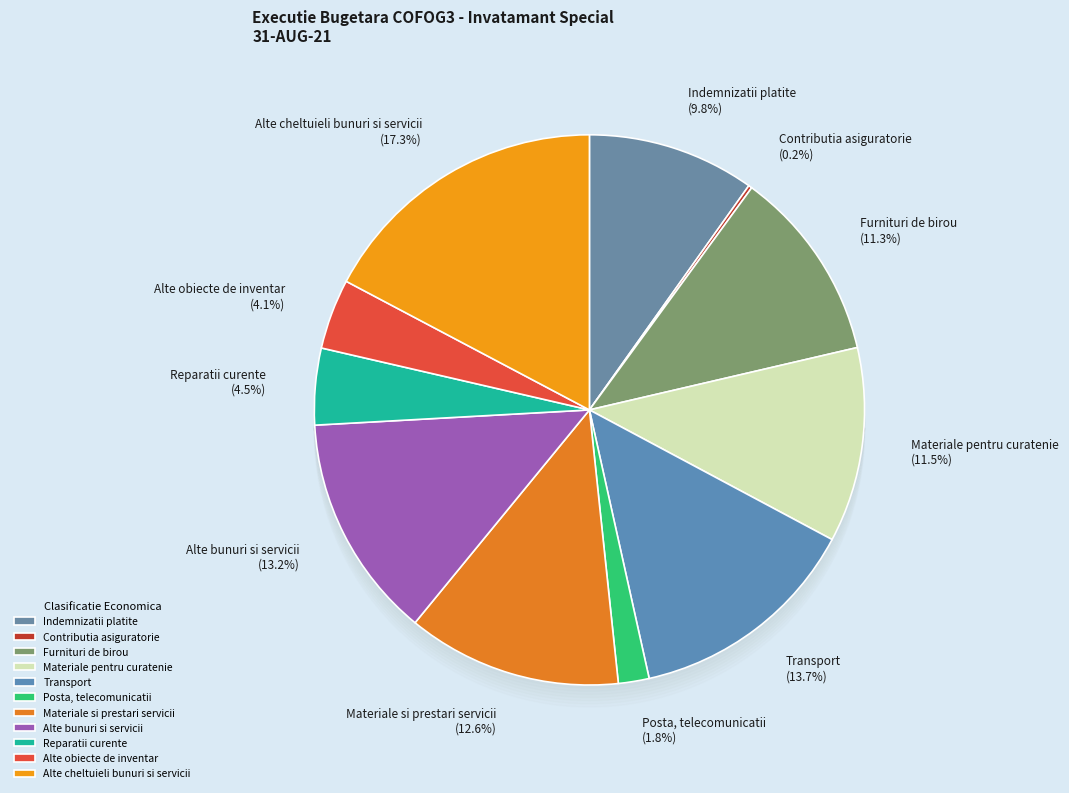

To the nearest percent, what is the difference between the largest and smallest slice percentages?

17%